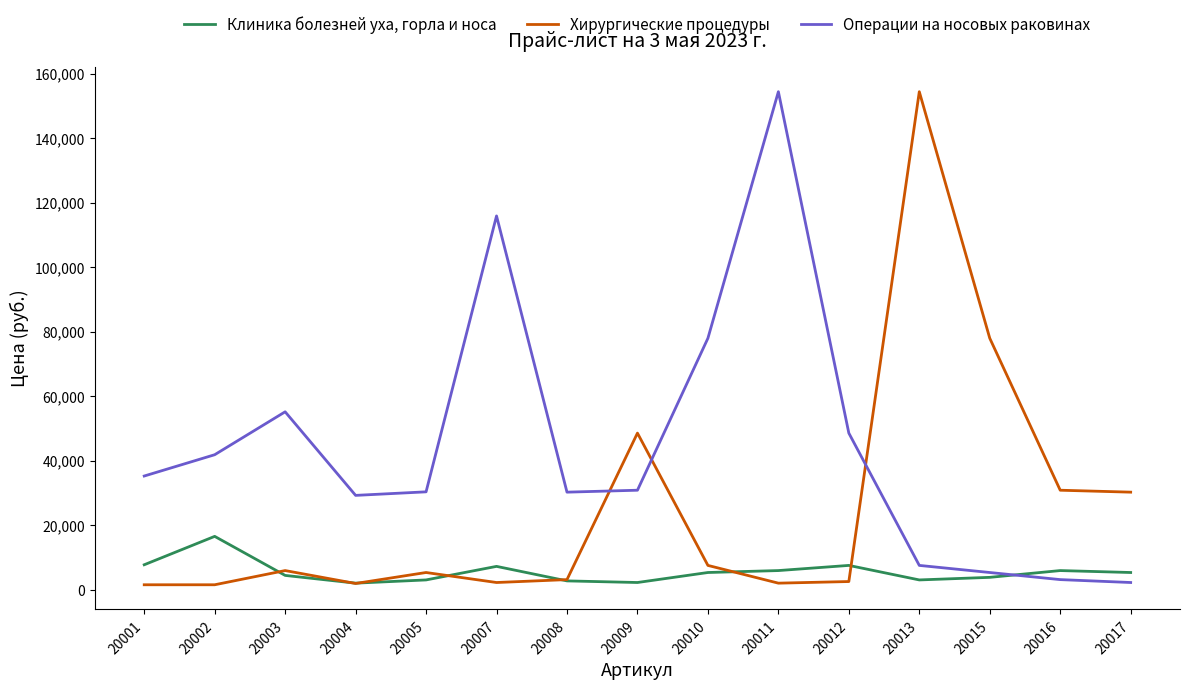

True or false: Операции на носовых раковинах has a value of 5400 at 20015.

True